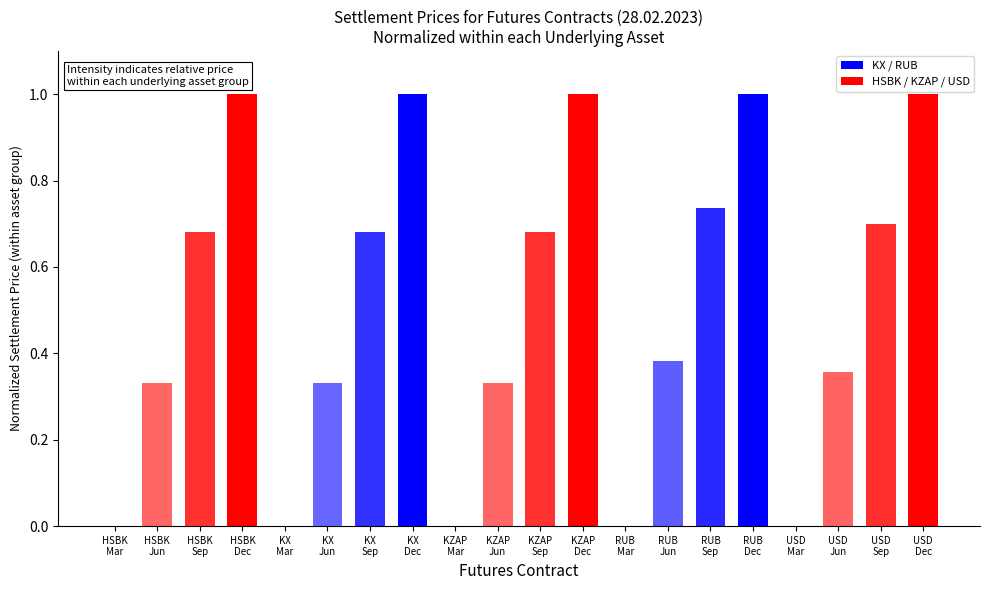

What is the sum of all values?

10.2